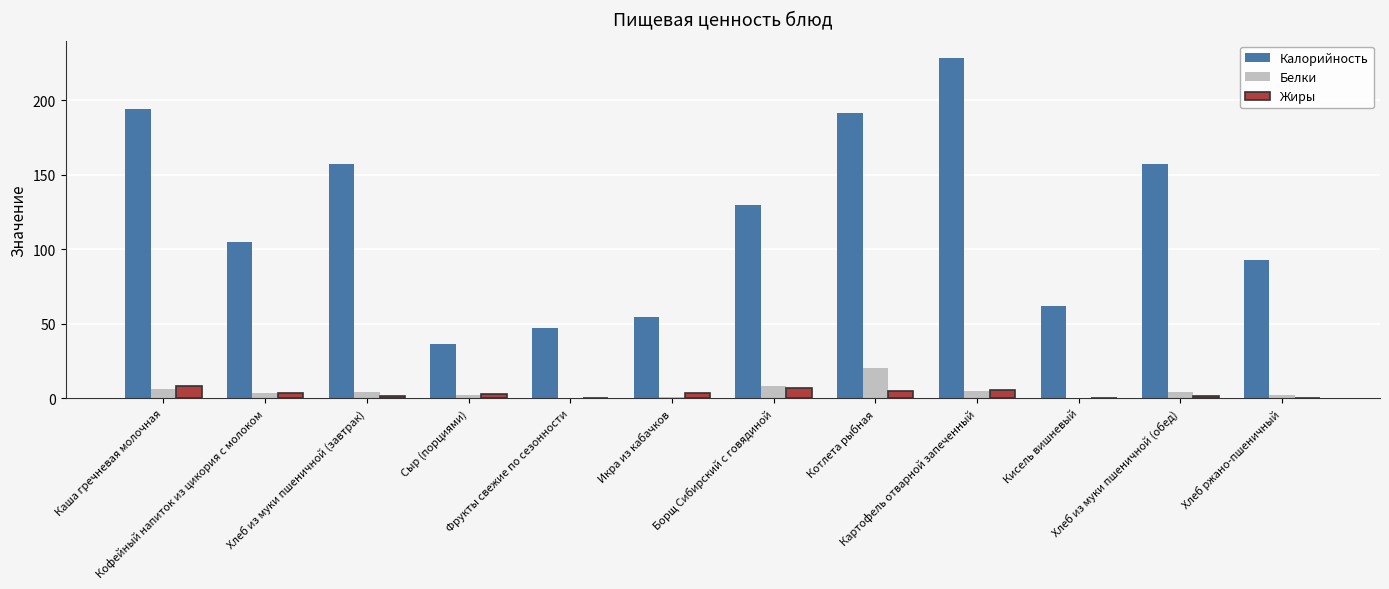

What is the maximum value for Жиры?

8.5